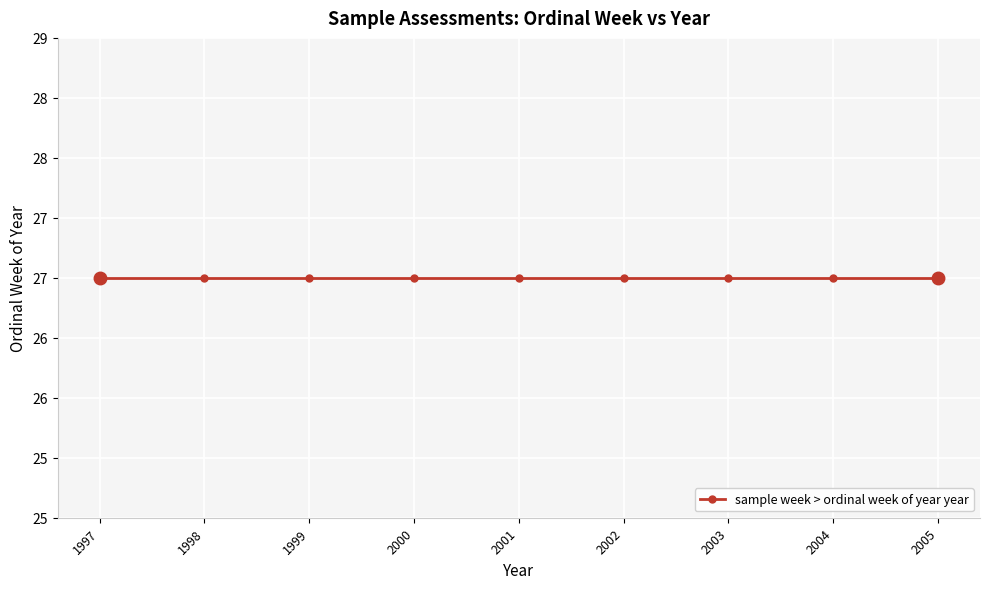

True or false: the data shows 2000 at 2000-W27.

True